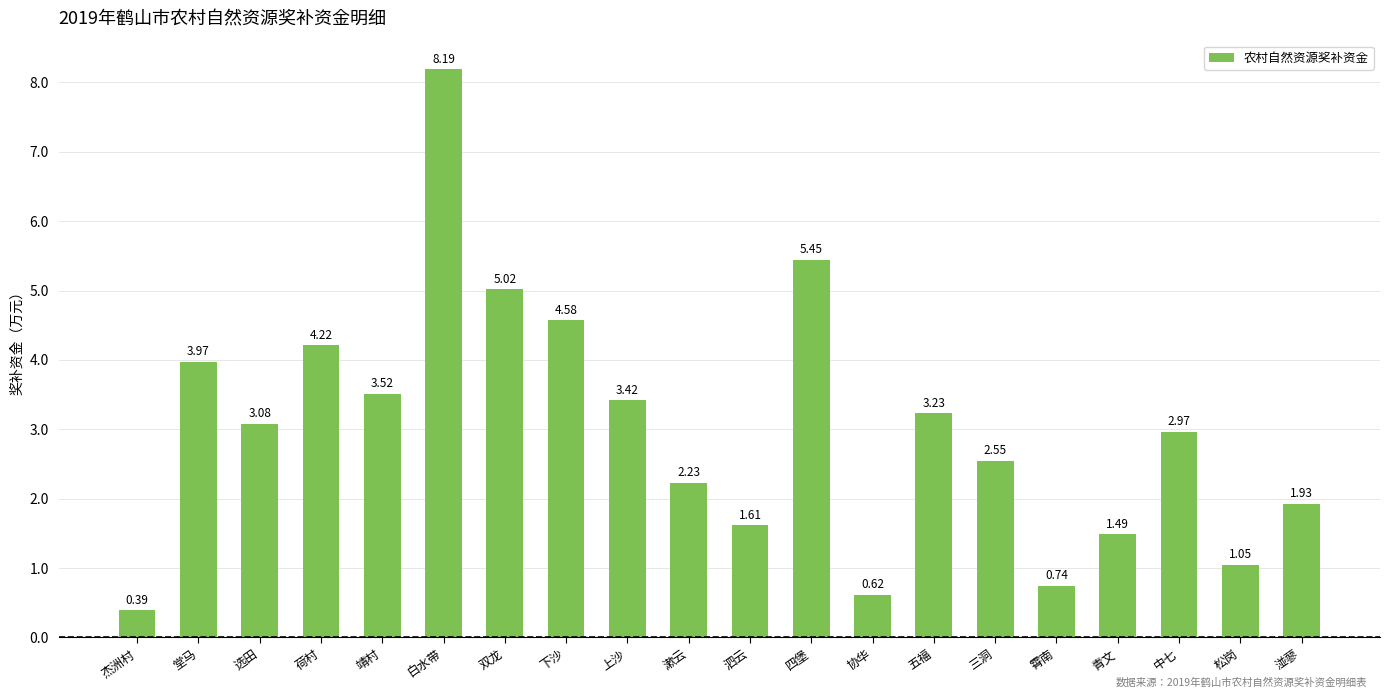

What is the label of the 1st bar from the right?

湴蓼